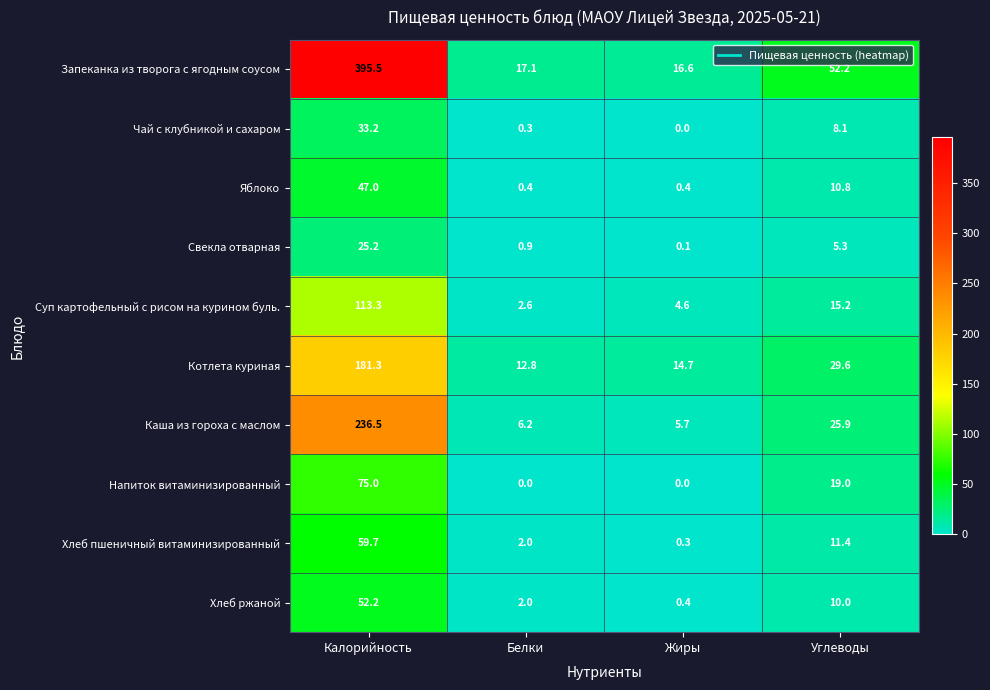

Is it true that Напиток витаминизированный equals 31.6 at Углеводы?

False